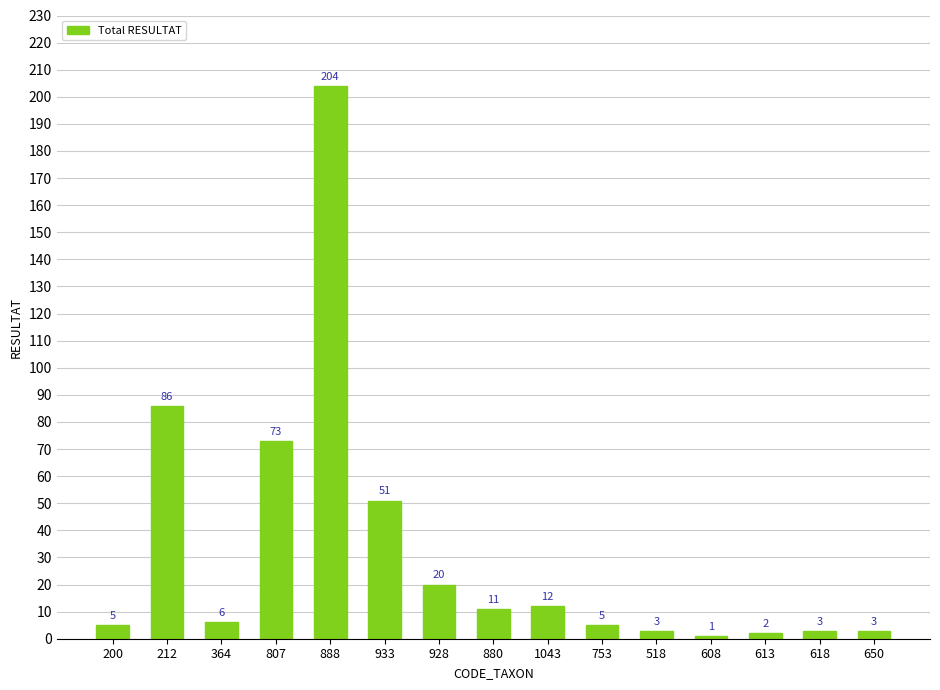

What is the label of the 10th bar from the left?

753